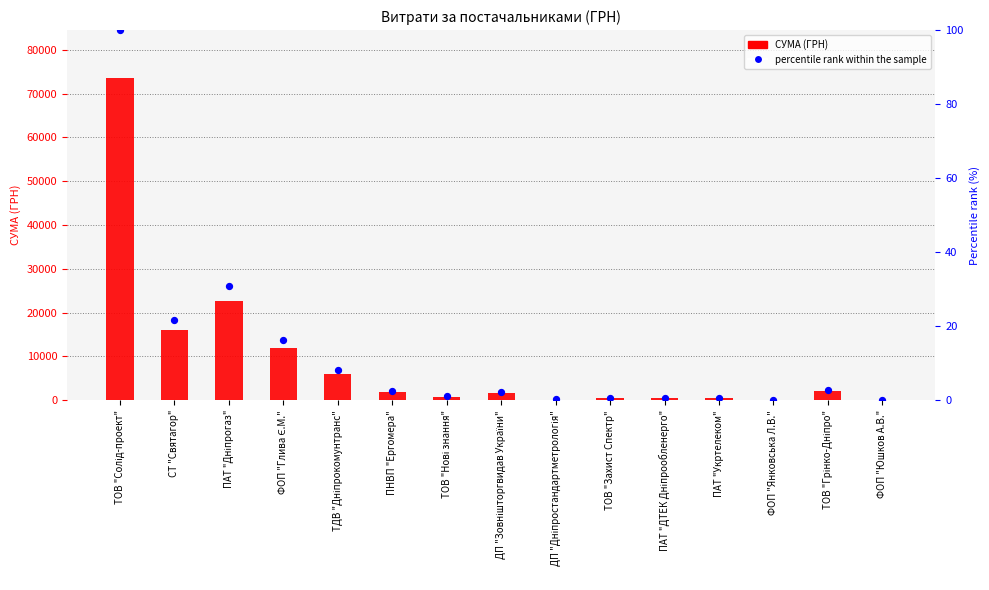

Which series reaches the minimum Y coordinate?

percentile rank within the sample